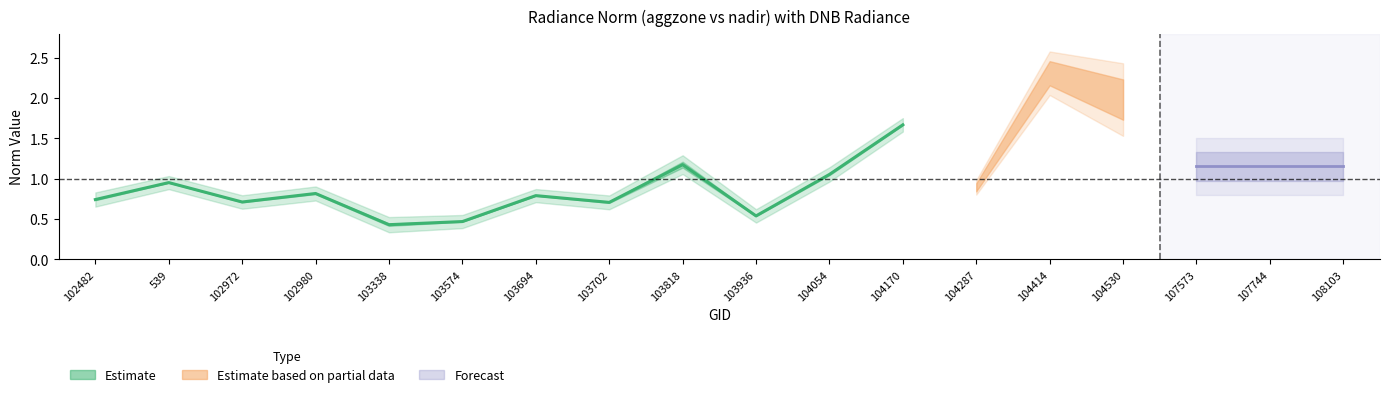

The chart shows a value of 0.5 at 103574. True or false?

True